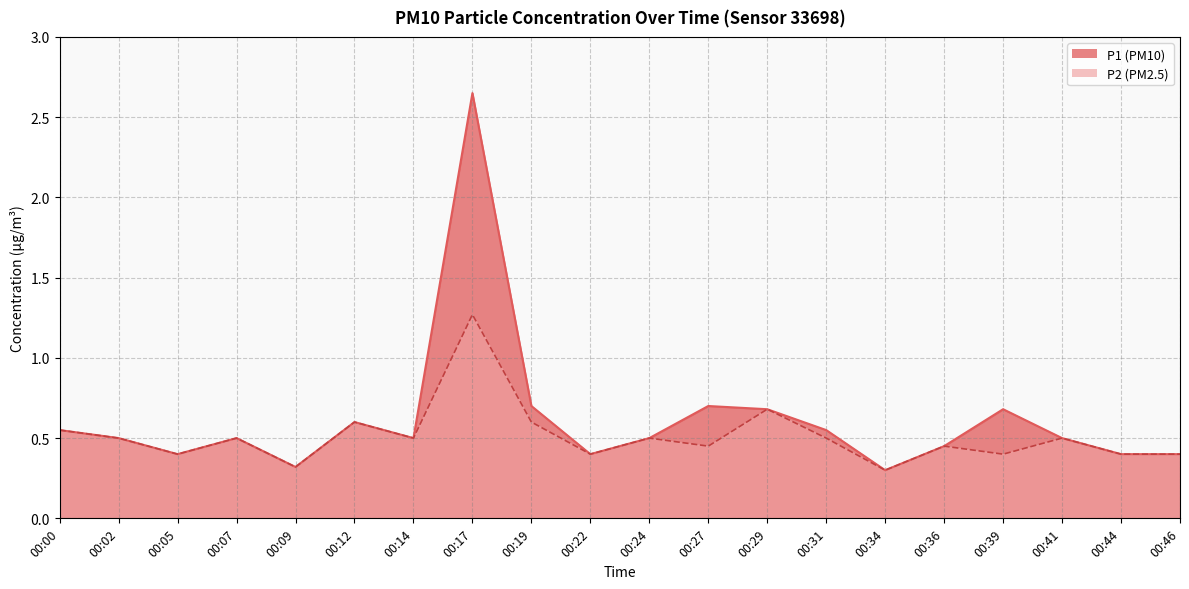

Read the P2 value at 00:27.

0.5